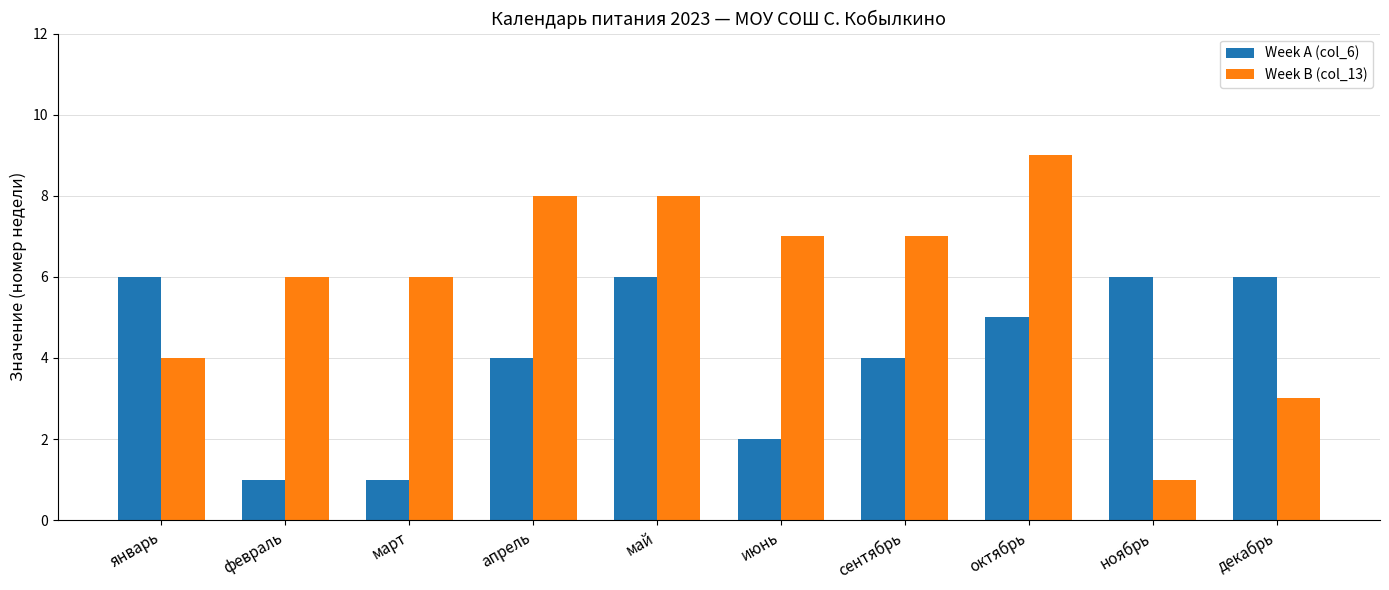

What is the difference between the maximum and second lowest values in the Week A (col_6) series?

5